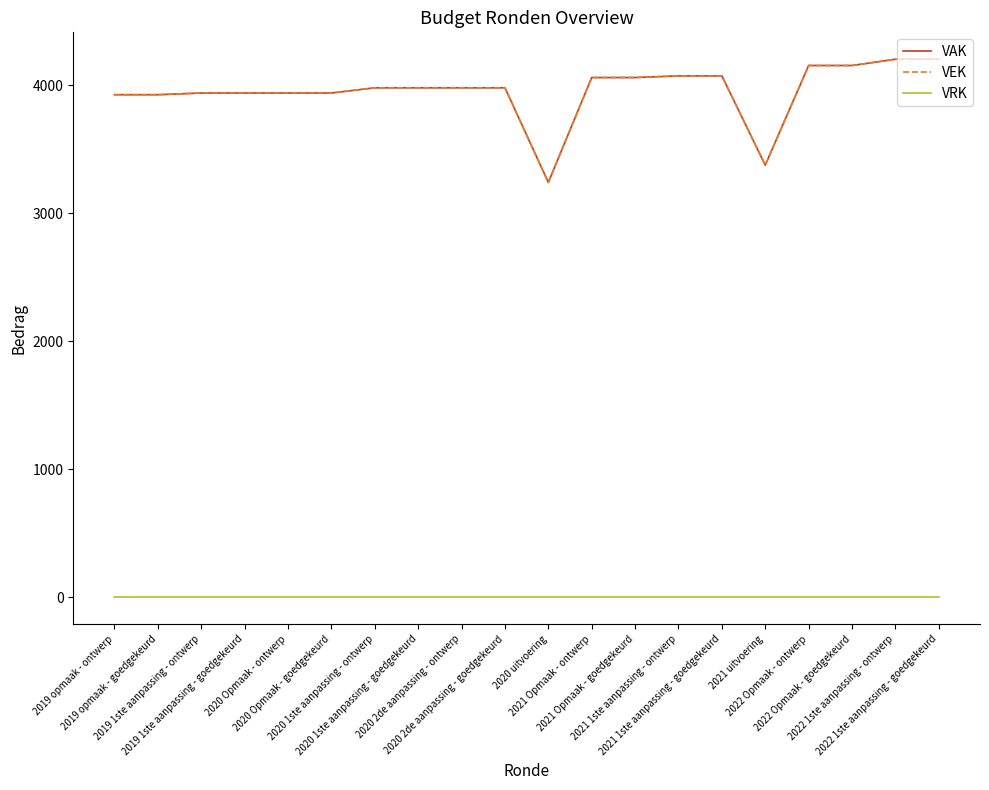

What is the difference between the maximum and minimum values in the VAK series?

962